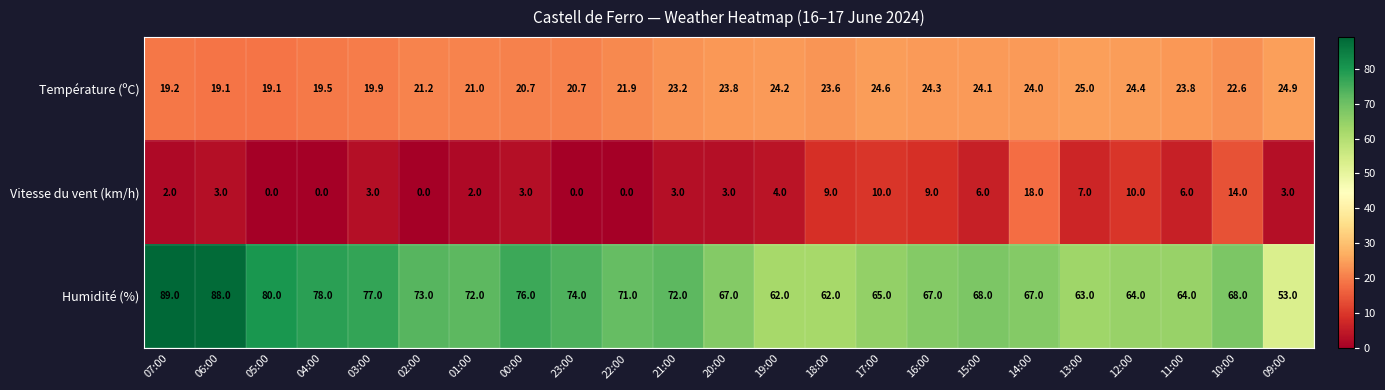

What is the total value across all series at 03:00?

99.9